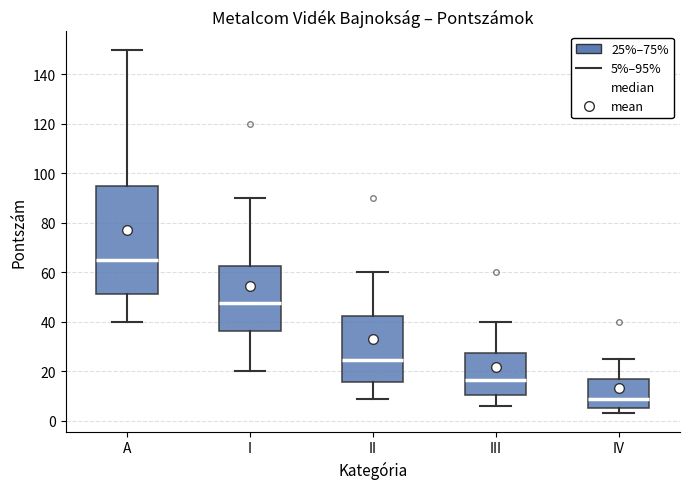

Which box has the highest median line?

A